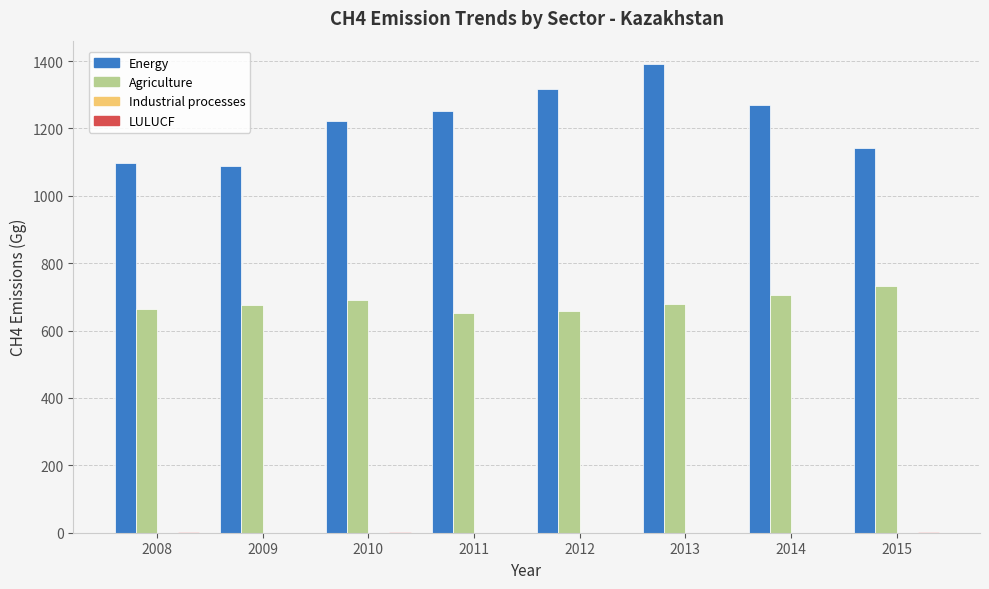

Which series has the largest total across all categories?

Energy